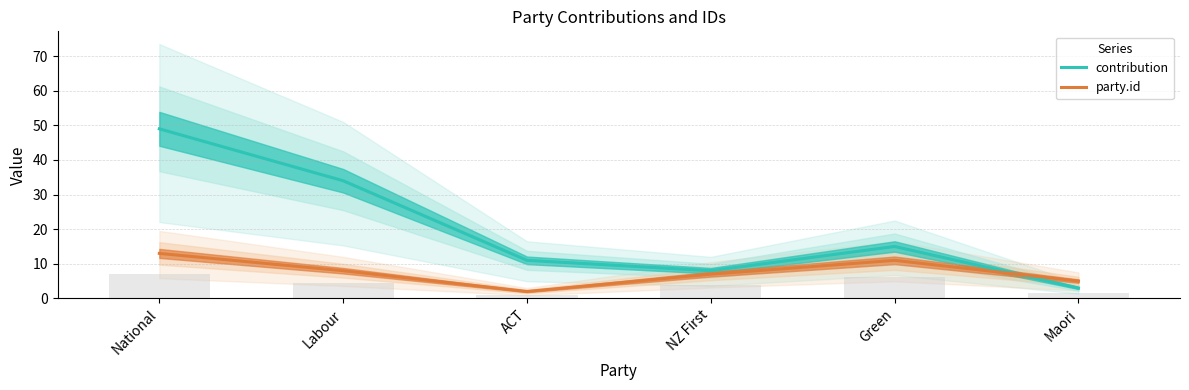

Reading left to right, what are all the values shown in this chart?

contribution: 49	34	11	8	15	3
party.id: 13	8	2	7	11	5